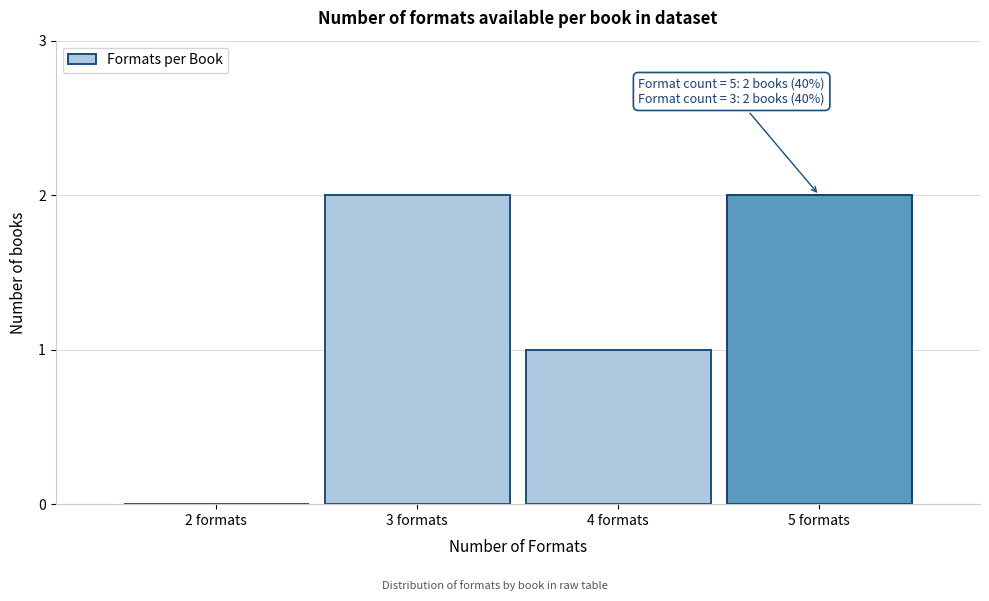

Reading left to right, transcribe all the data shown in this chart.

2 formats=0	3 formats=2	4 formats=1	5 formats=2